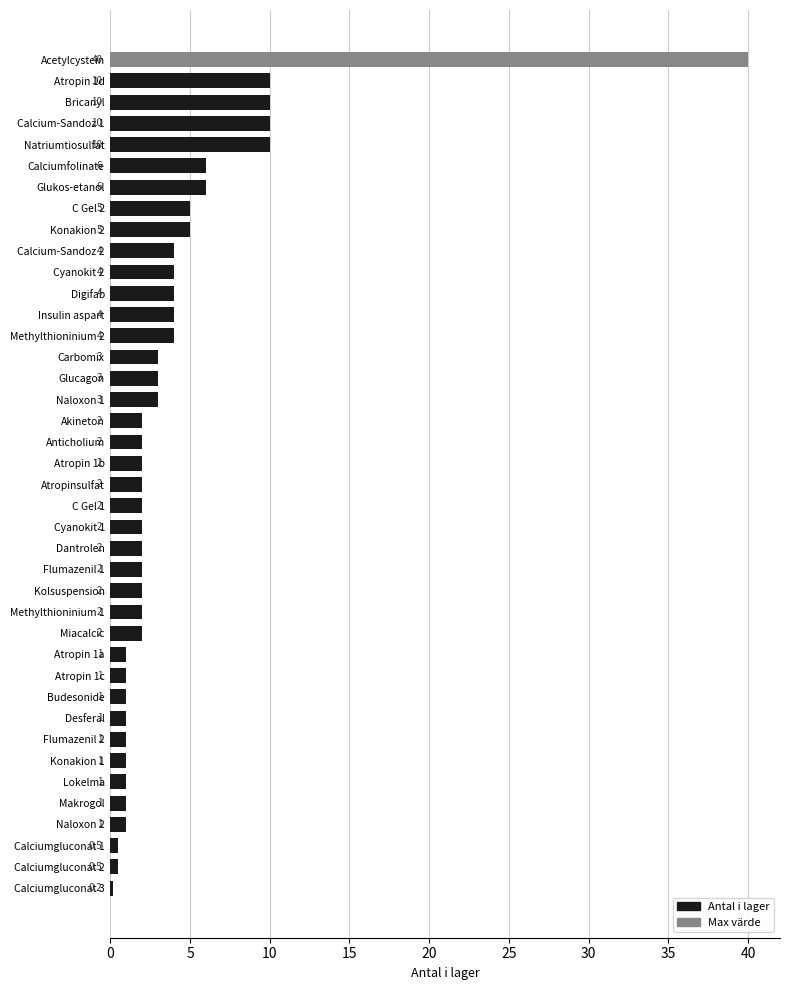

How many series are shown in this chart?

1